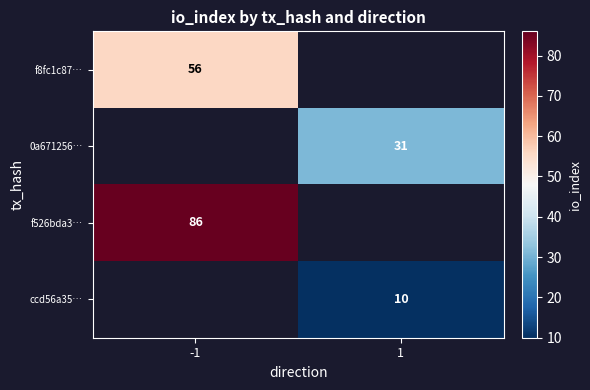

Is it true that f8fc1c87… equals 95 at -1?

False